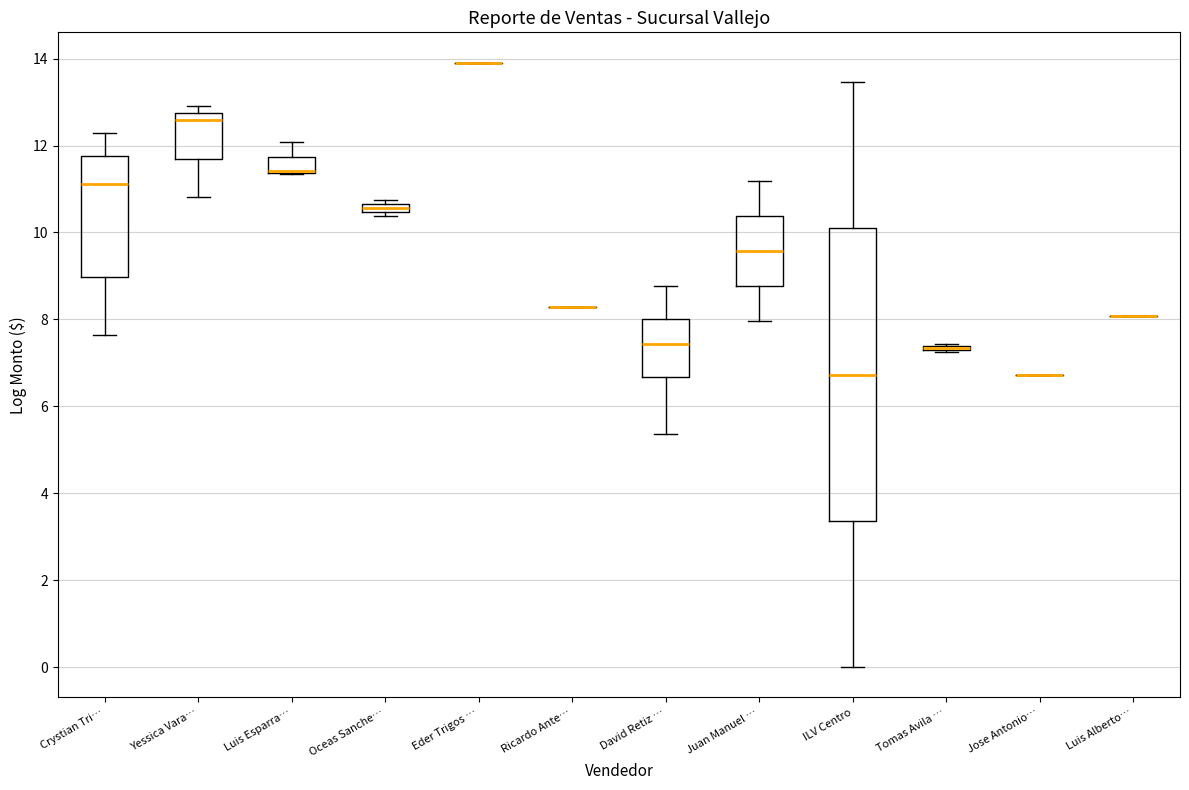

Where is the upper edge of the box for Oceas Sanche… on the y-axis? The values are not printed on the chart, so give them approximately, as read against the axis.

10.6